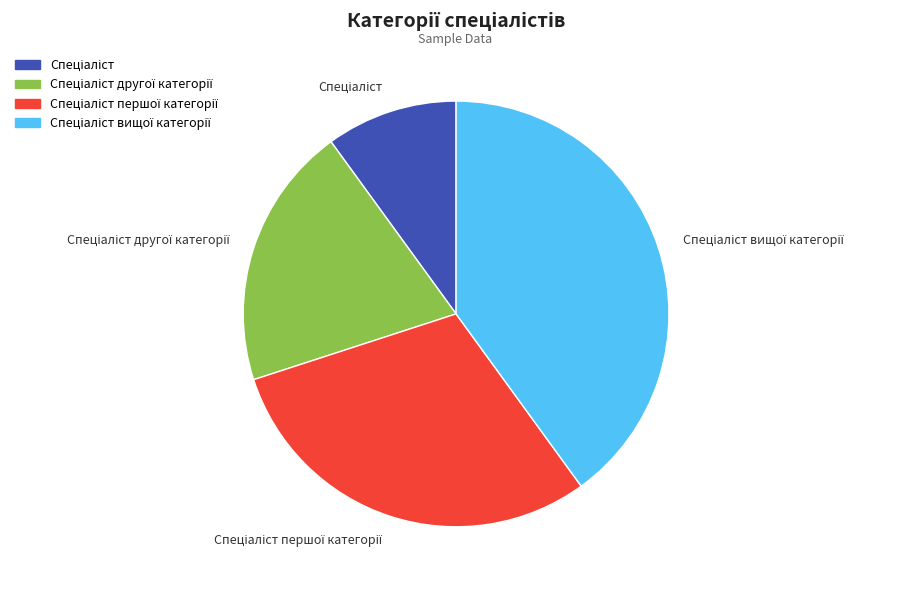

Is there a majority slice in this chart?

No